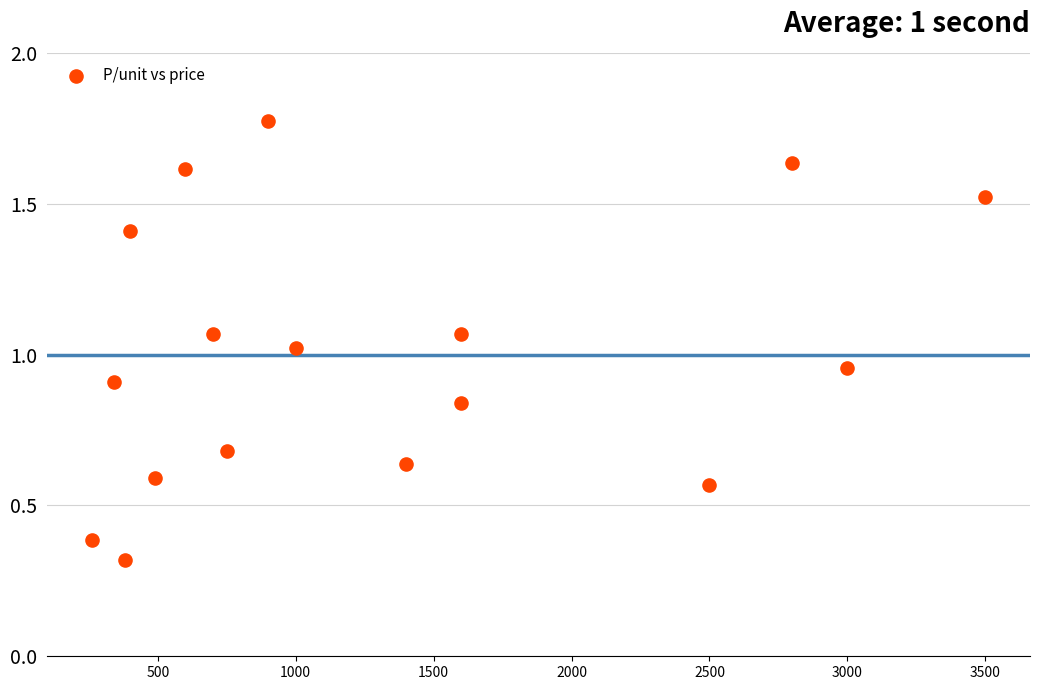

What is the range of X values (max minus min)?

3240.0